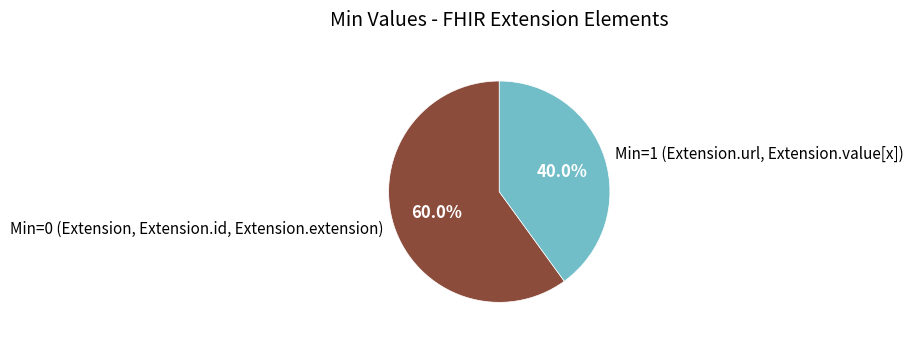

Do Min=1 (Extension.url, Extension.value[x]) and Min=0 (Extension, Extension.id, Extension.extension) together represent more than half of the pie?

Yes